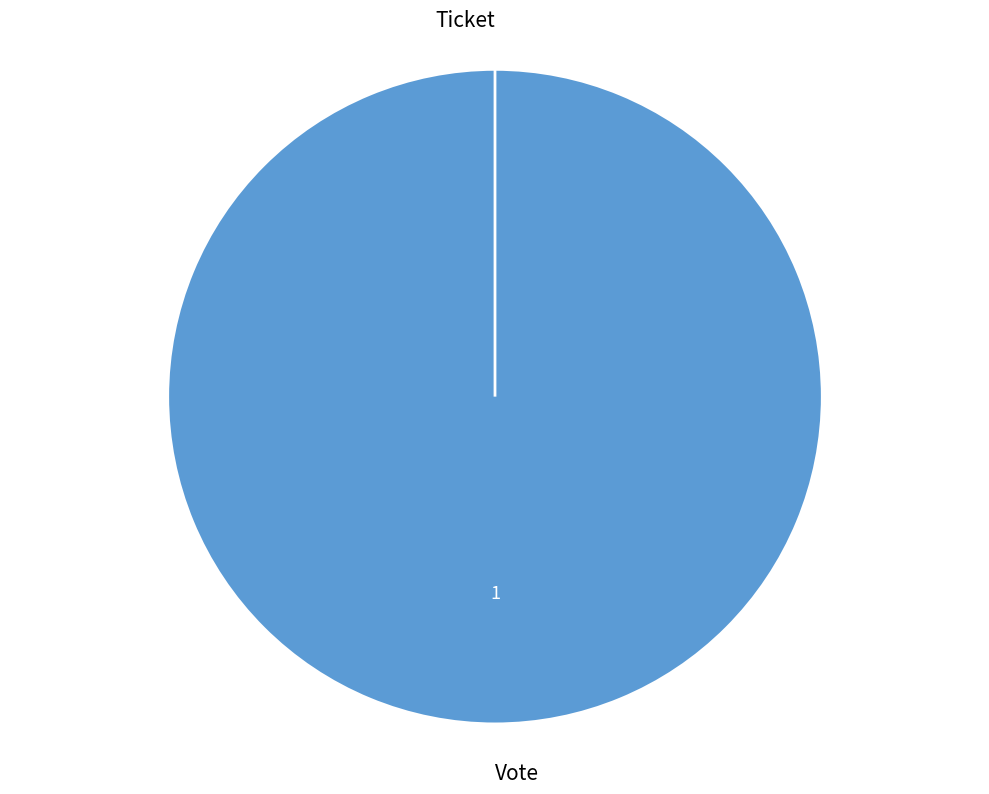

How many segments does this pie chart have?

2